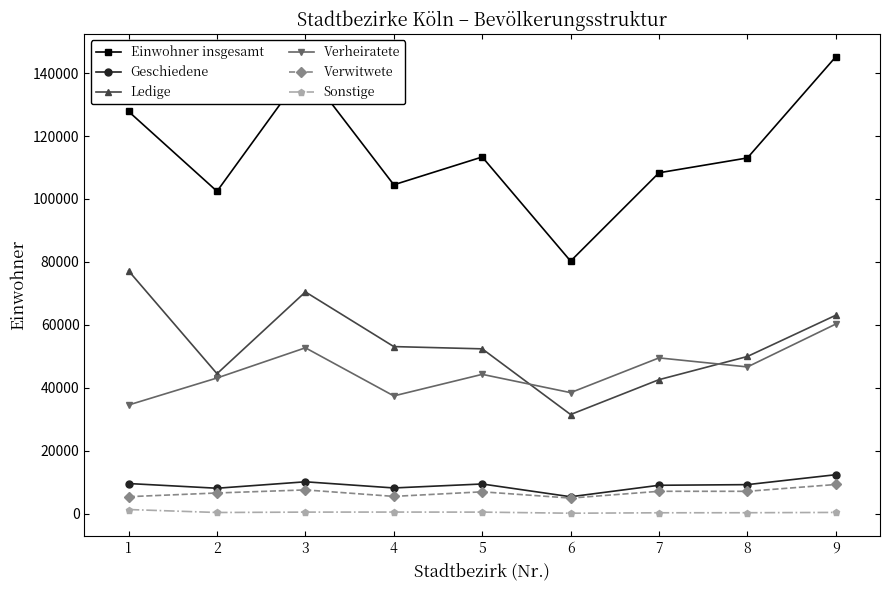

What is the difference between the highest and lowest values at 6?

80146